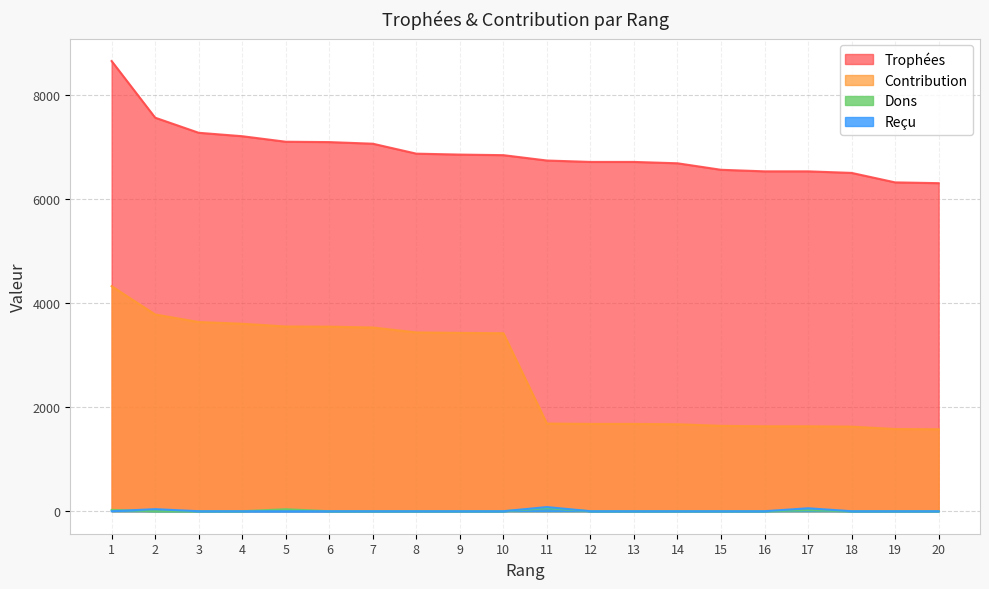

At which category does the chart reach its minimum across all series?

2